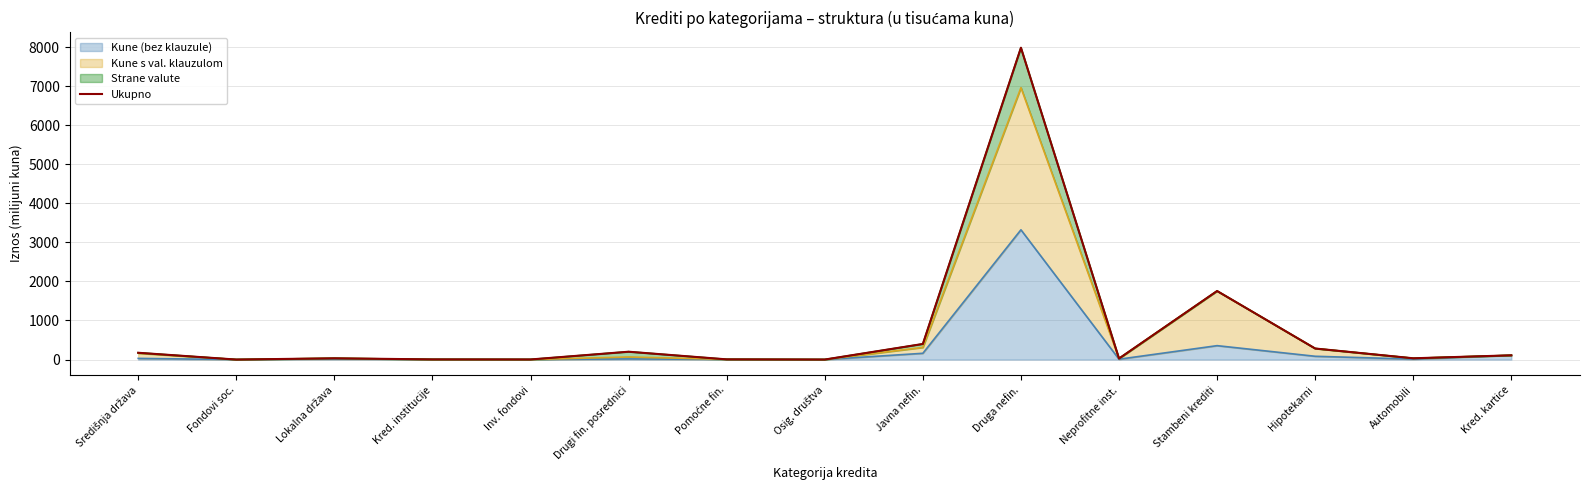

What is the difference between the maximum and minimum values?

7982.3